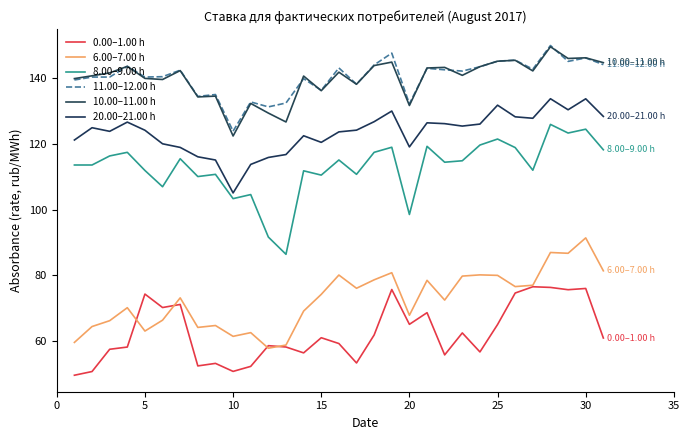

At how many categories does at least one series exceed 81?

31